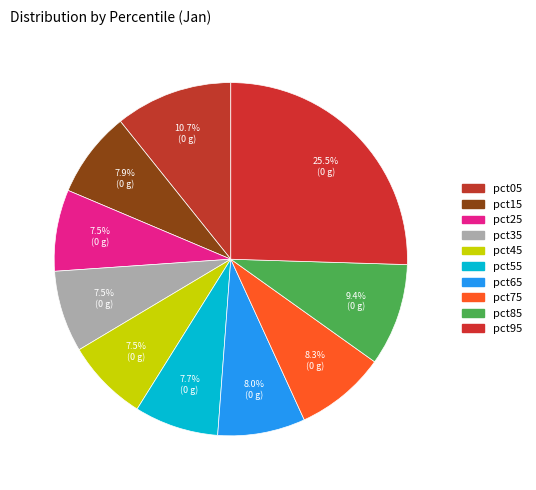

How many segments does this pie chart have?

10